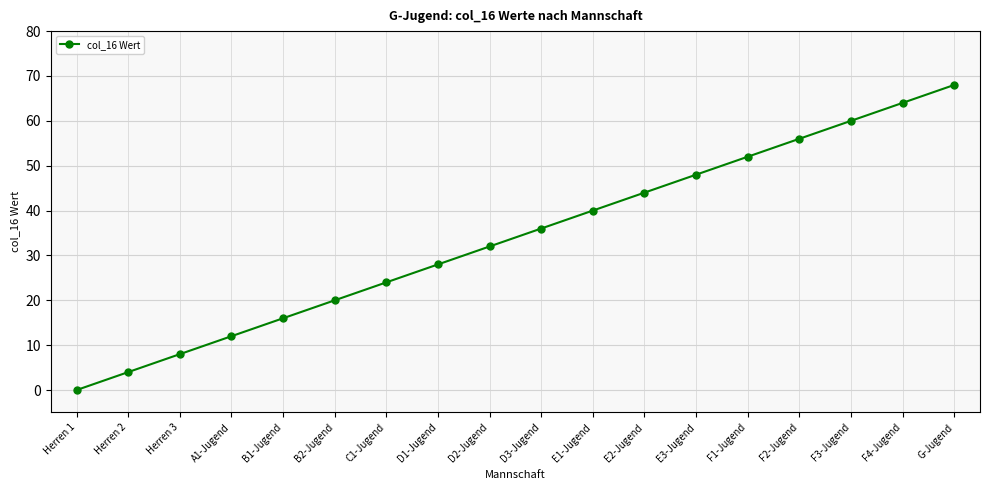

What is the label of the 14th point from the right?

B1-Jugend